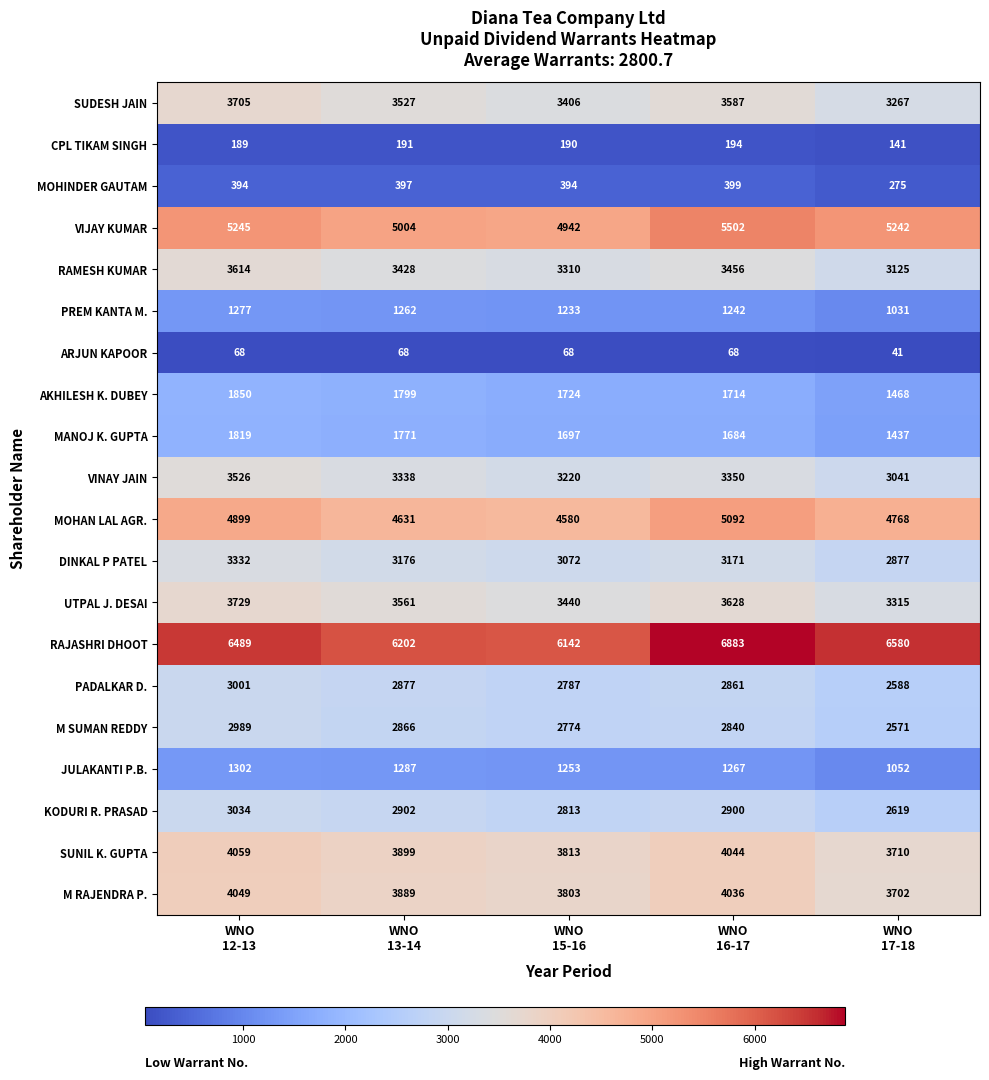

Which series has the largest total across all categories?

RAJASHRI DHOOT